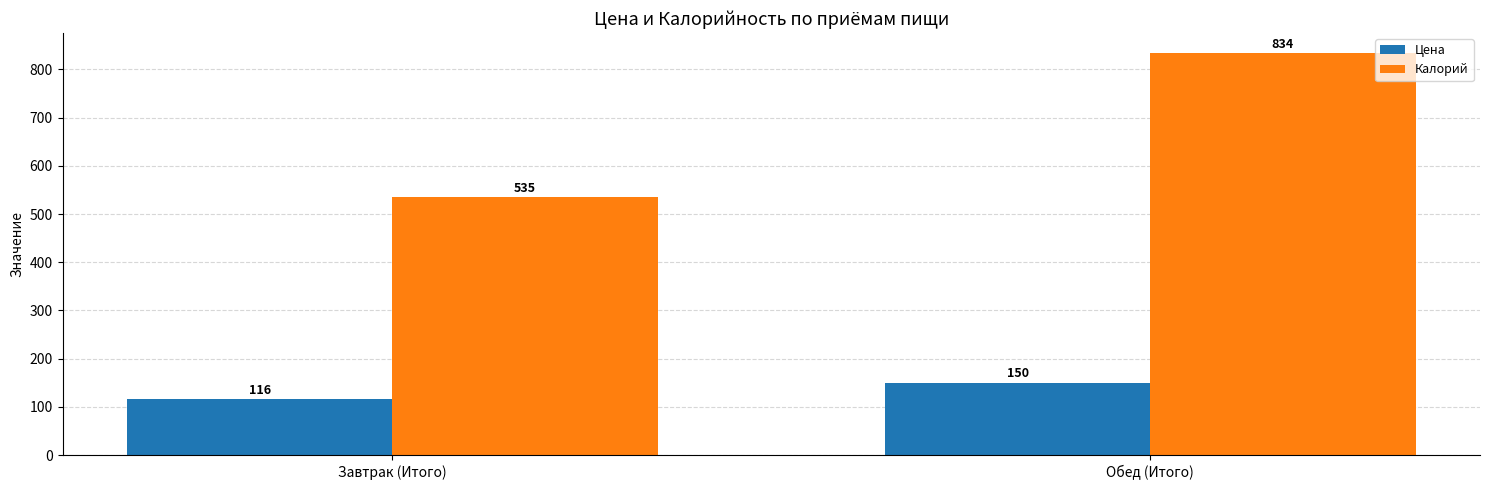

How many Цена values are between 116 and 150?

2